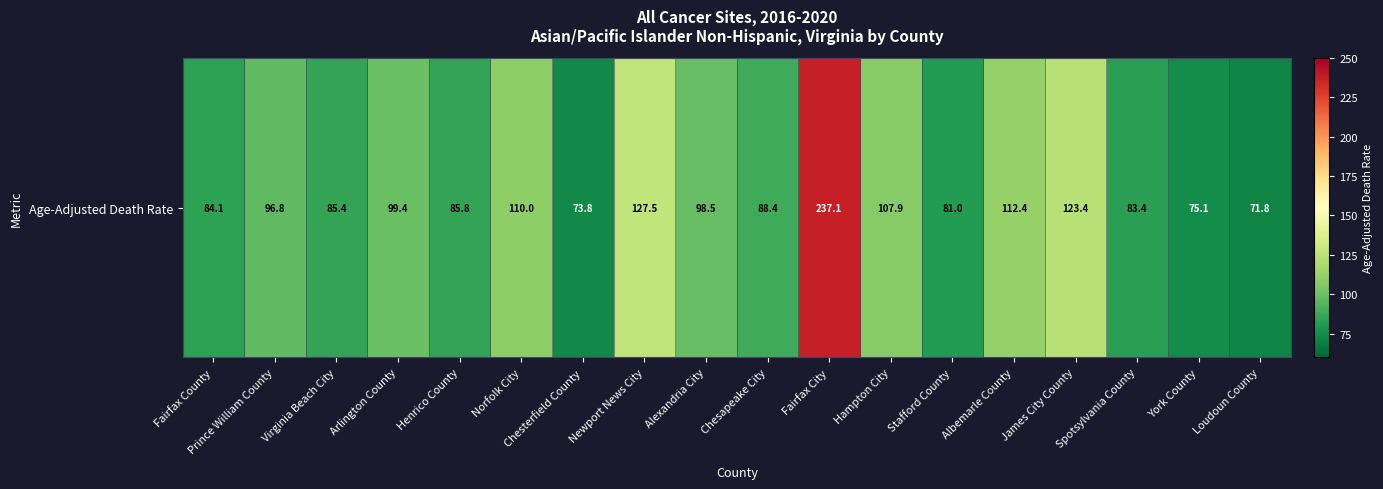

What is the sum of all values?

1841.8